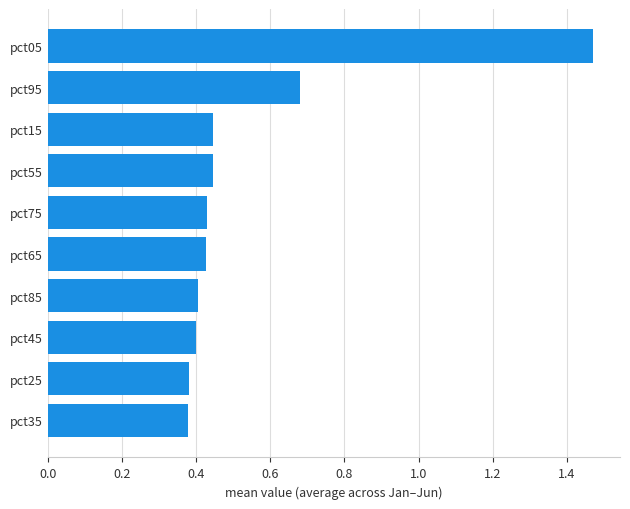

Which has a higher value, pct65 or pct35?

pct65